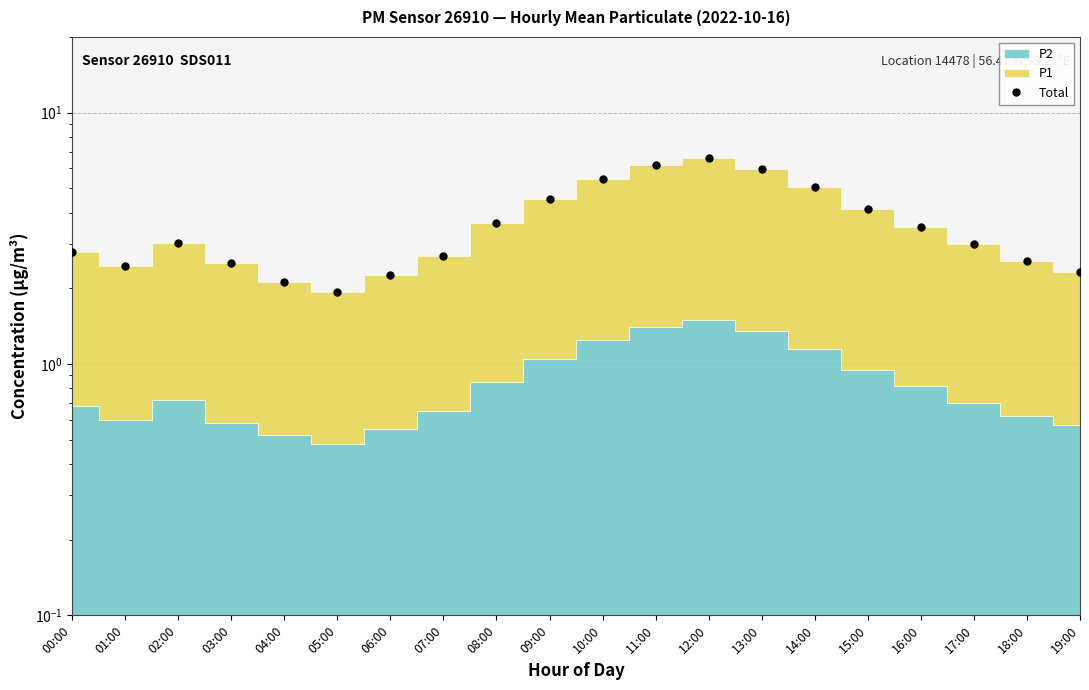

The chart shows a value of 5.5 at 10:00. True or false?

True